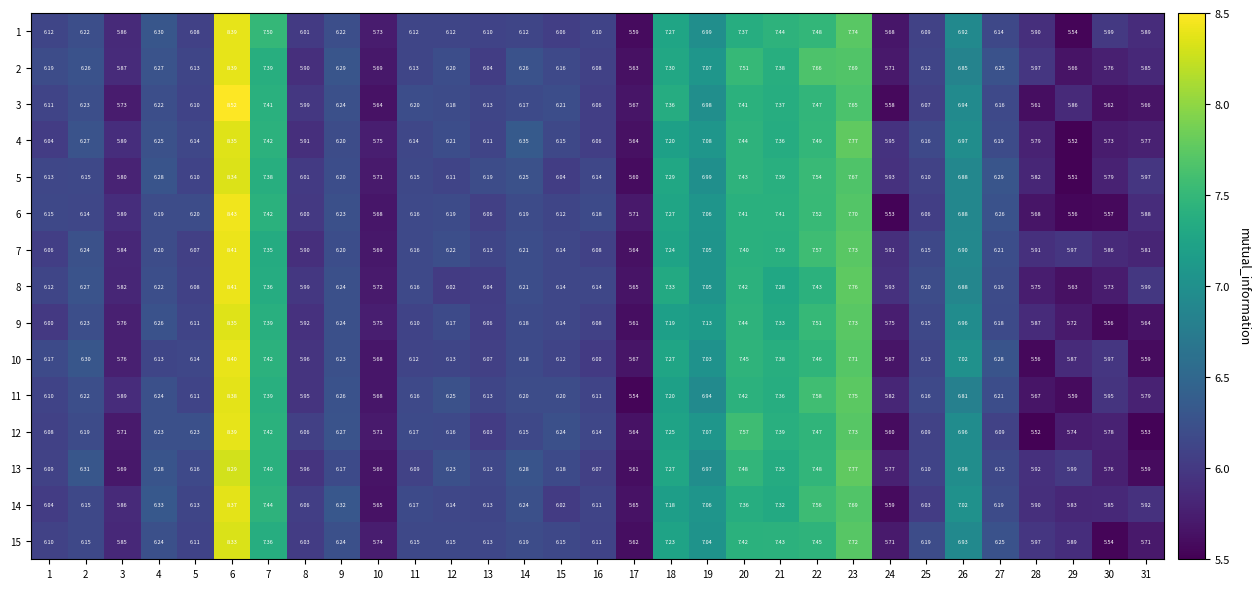

Is the value of 2 at 22 greater than the value of 3 at 28?

Yes